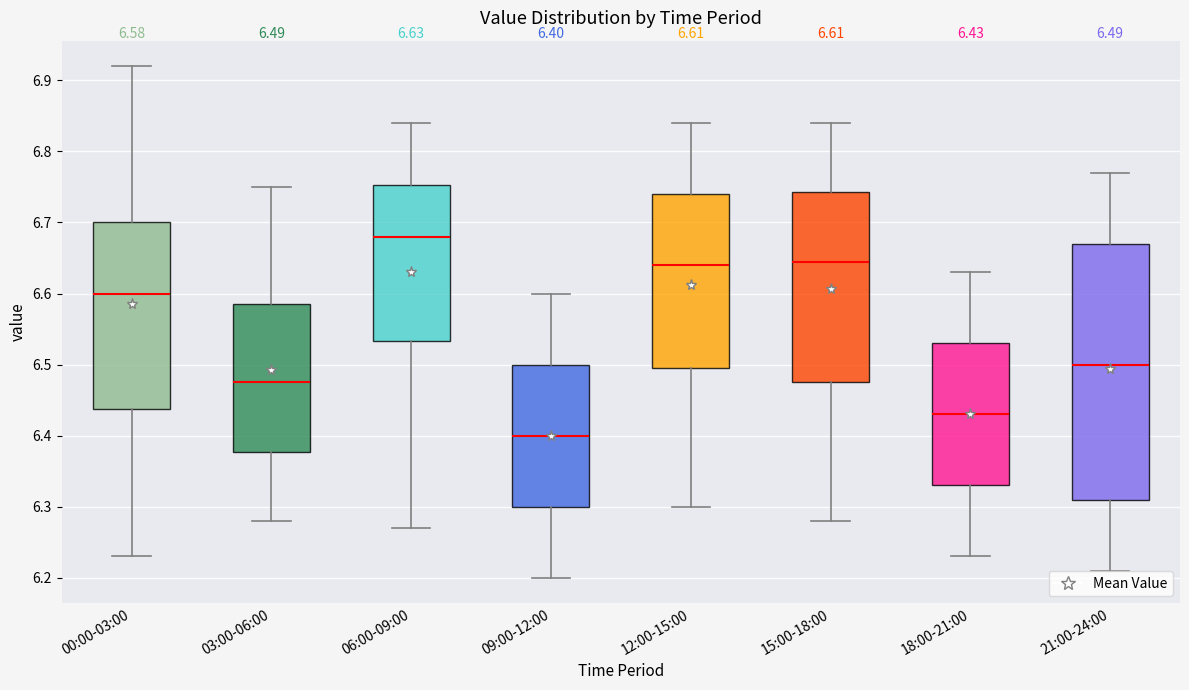

Comparing the boxes themselves (not the whiskers), which one is the tallest?

21:00-24:00